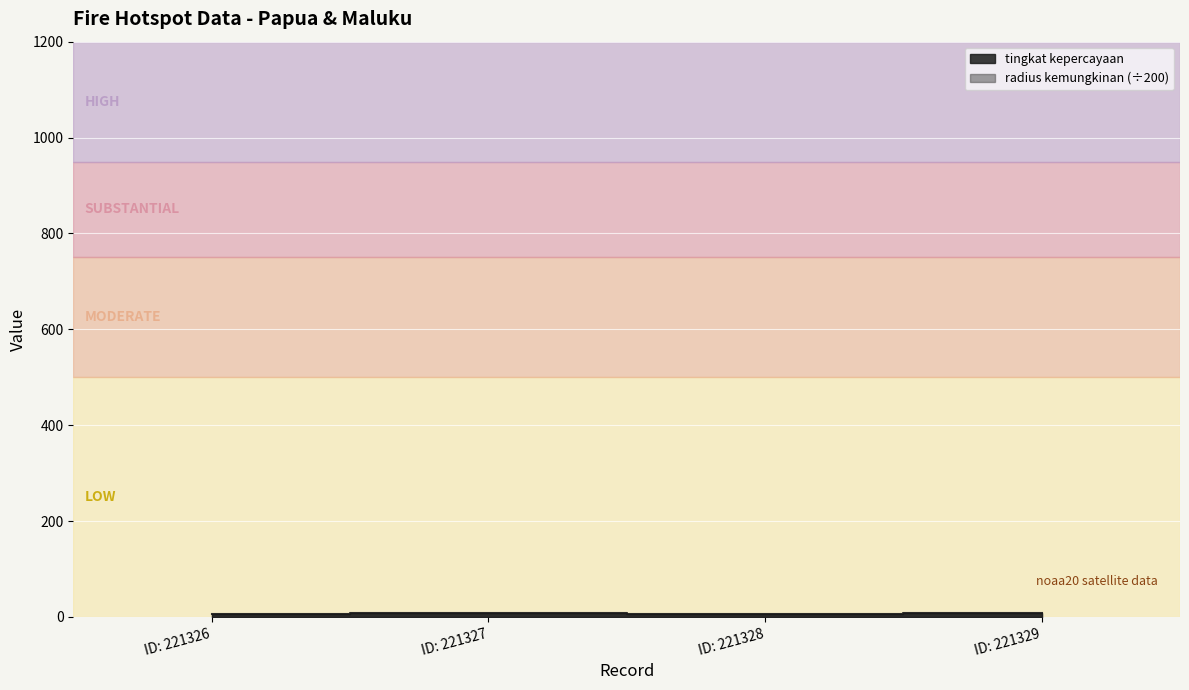

How many points are lower than both their immediate neighbors (excluding endpoints)?

1